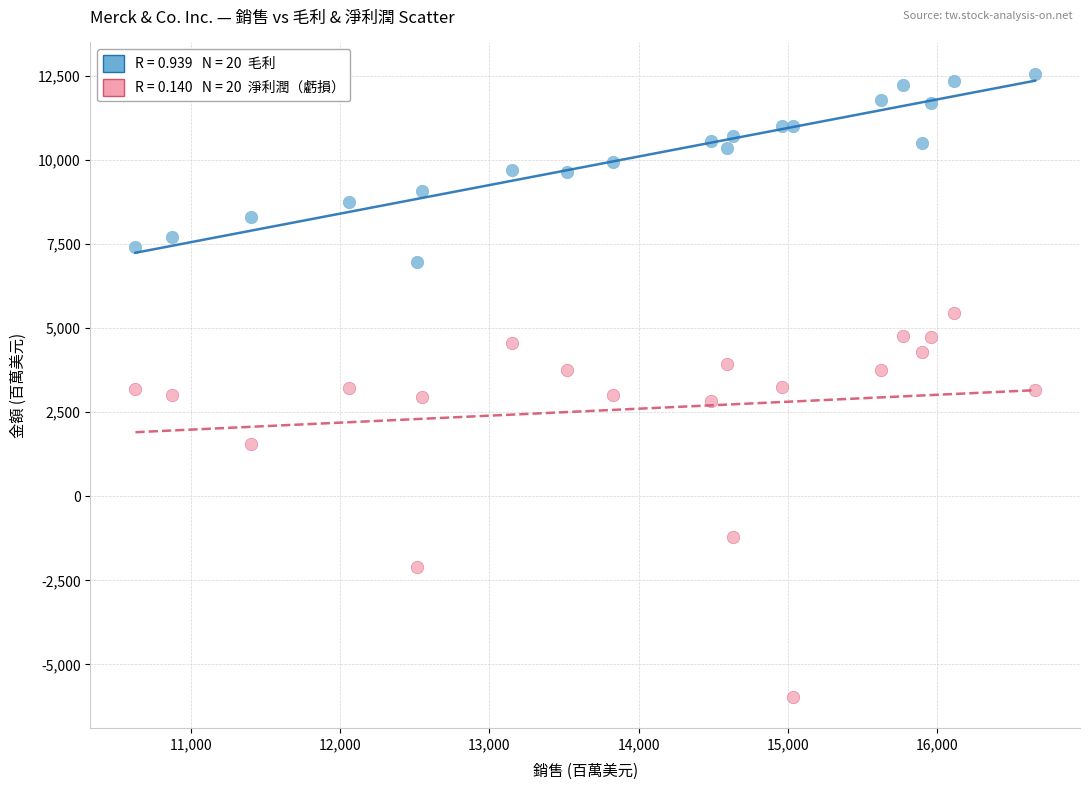

Across all data points, what is the range of Y values (max minus min)?

18549